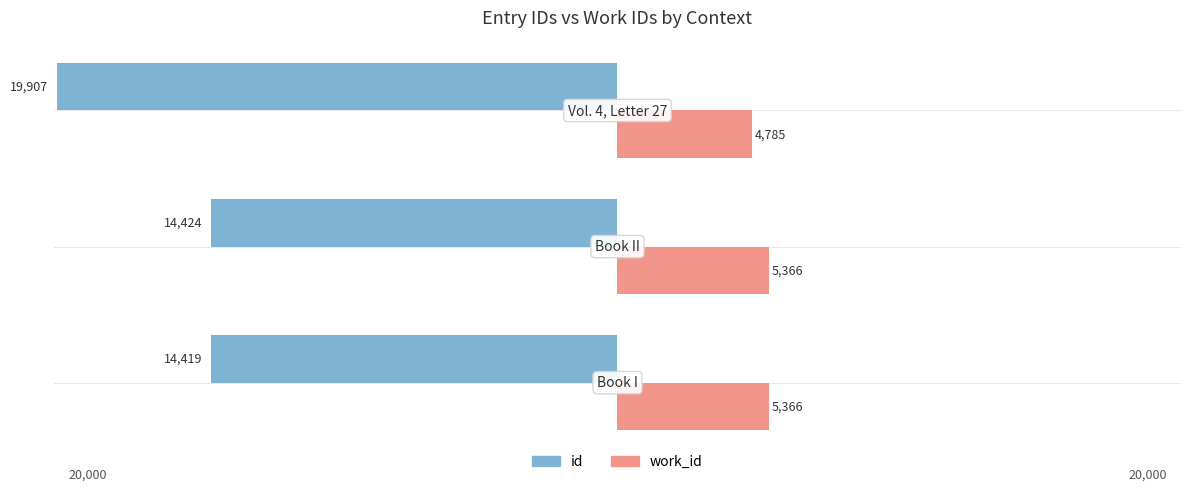

What are all the series names shown in the legend?

id, work_id